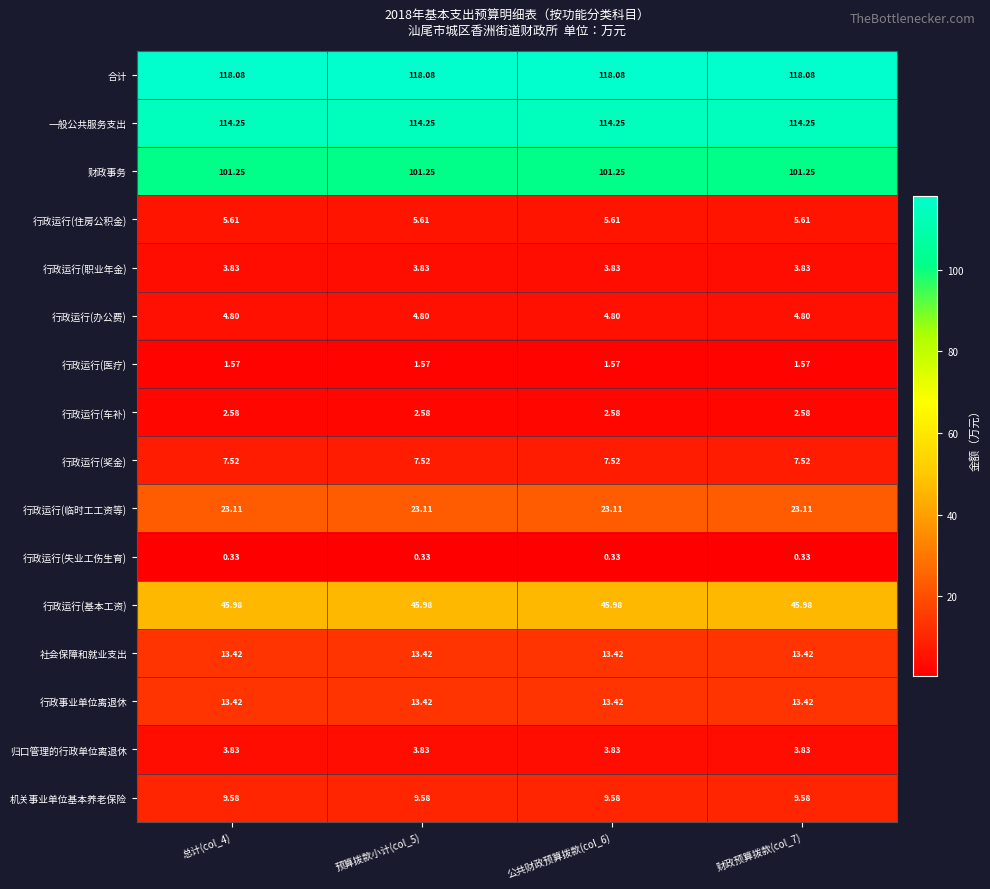

Which series has the largest total across all categories?

合计